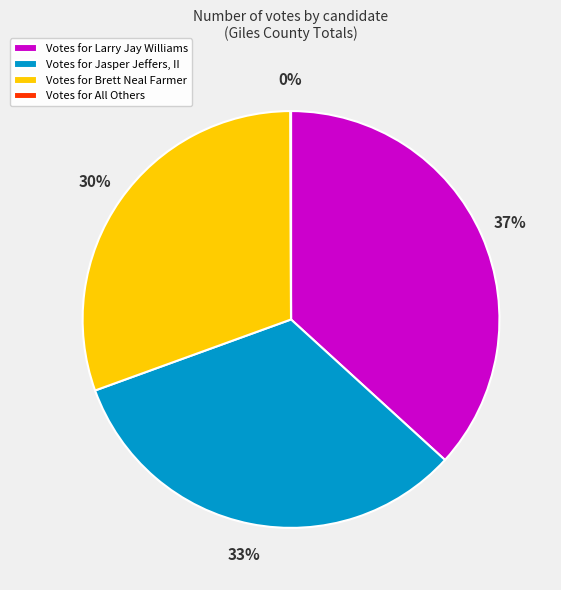

Does any single category account for the majority?

No